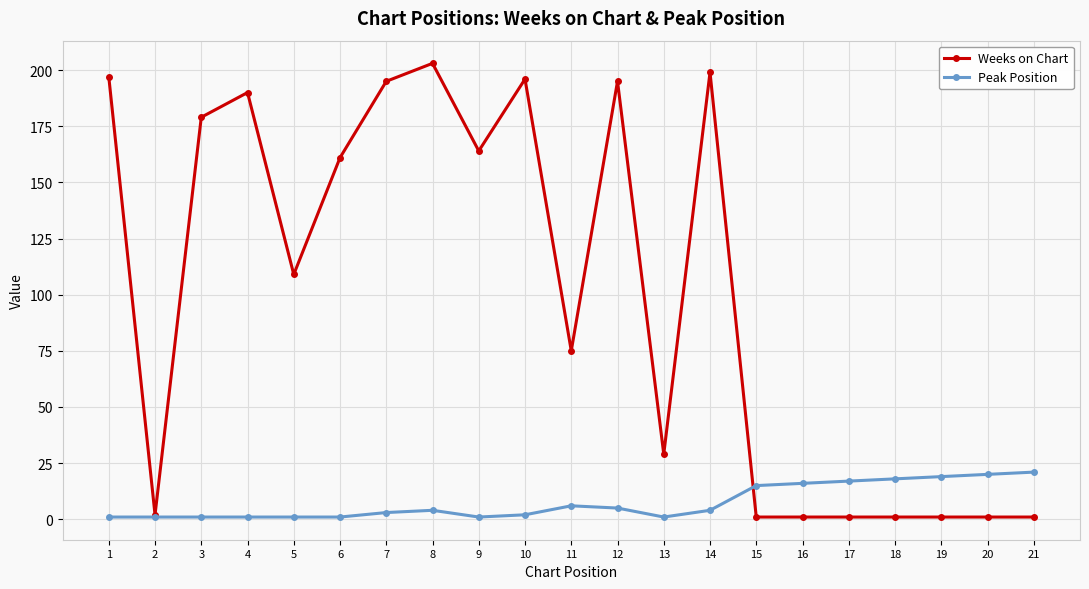

Reading left to right, transcribe all the data shown in this chart.

Weeks on Chart: 1=197	2=2	3=179	4=190	5=109	6=161	7=195	8=203	9=164	10=196	11=75	12=195	13=29	14=199	15=1	16=1	17=1	18=1	19=1	20=1	21=1
Peak Position: 1=1	2=1	3=1	4=1	5=1	6=1	7=3	8=4	9=1	10=2	11=6	12=5	13=1	14=4	15=15	16=16	17=17	18=18	19=19	20=20	21=21